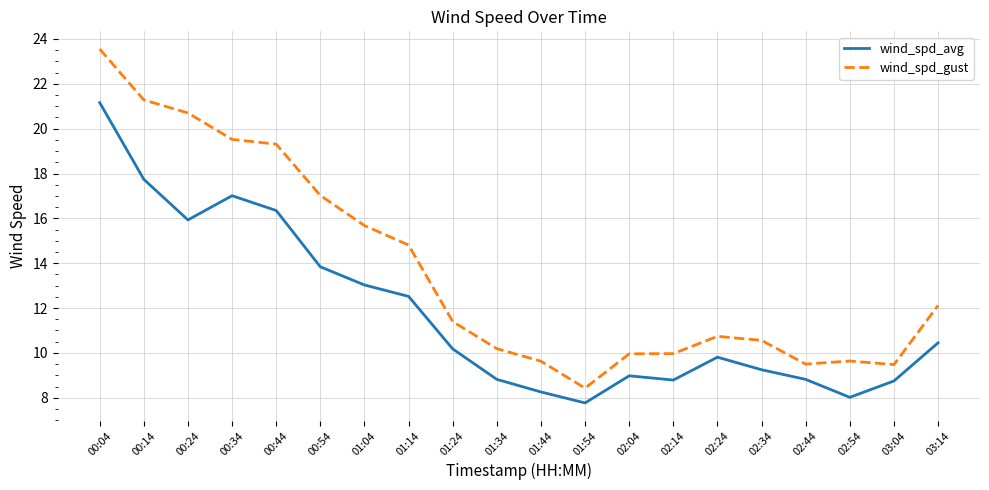

What is the difference between the highest and lowest values at 01:14?

2.3